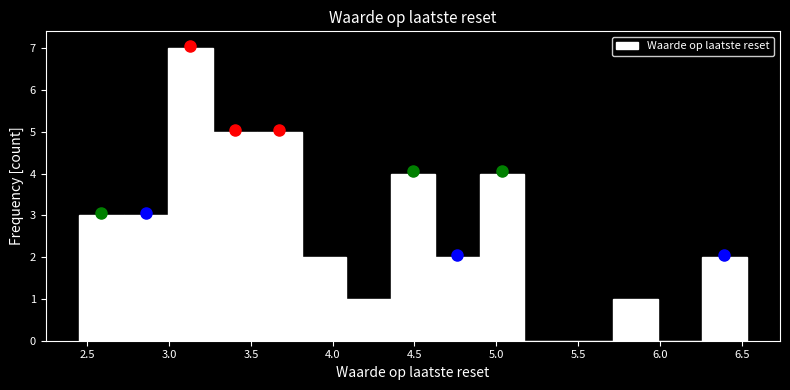

Which range on the x-axis has the tallest bar?

3.00 to 3.25